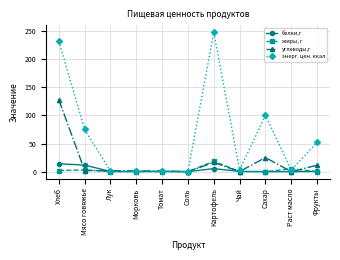

Which series ends up on top after the final intersection of белки,г and углеводы,г?

углеводы,г